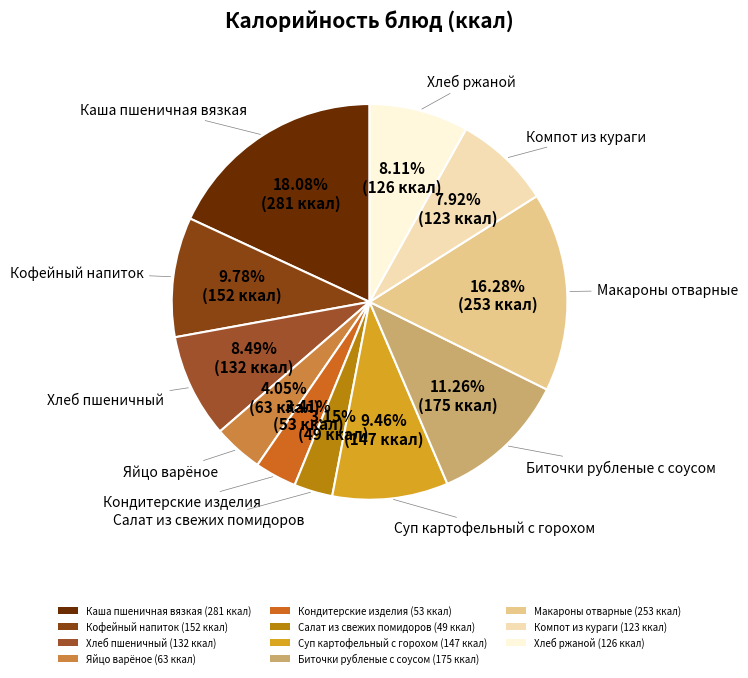

What is the largest slice in the pie chart?

Каша пшеничная вязкая